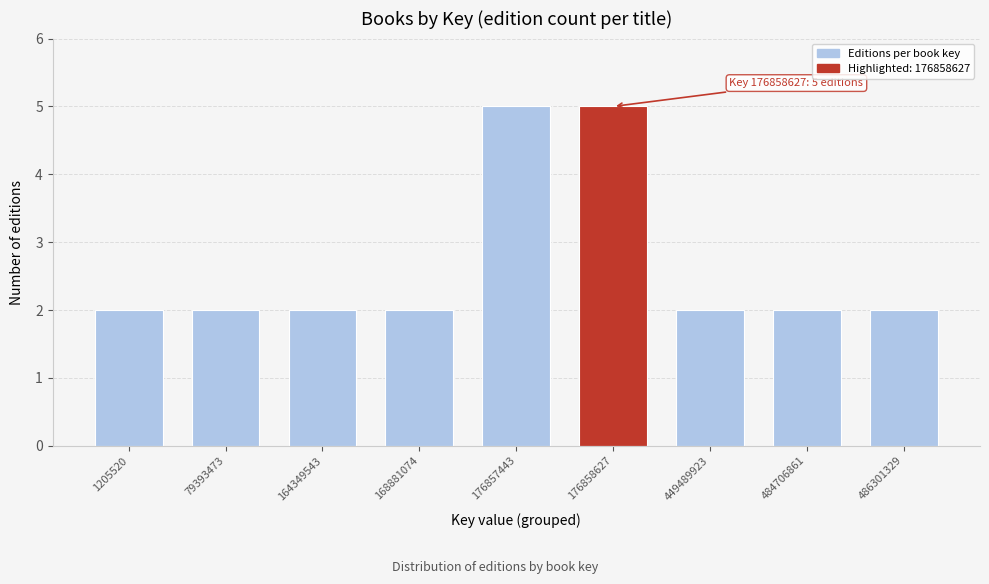

Reading left to right, transcribe all the data shown in this chart.

1205520=2	79393473=2	164349543=2	168881074=2	176857443=5	176858627=5	449489923=2	484706861=2	486301329=2